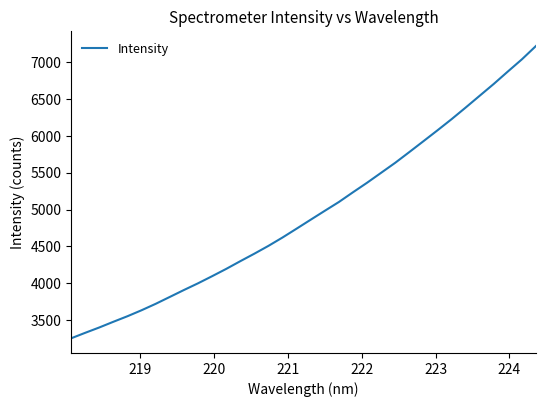

What is the difference between the maximum and minimum values?

3972.2